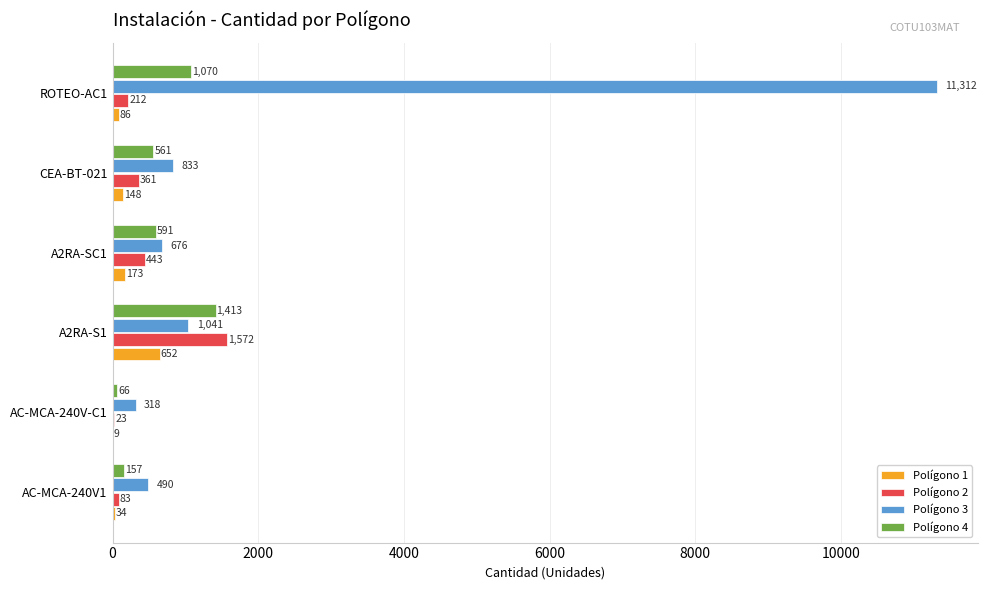

At which category is the sum across all series the highest?

ROTEO-AC1